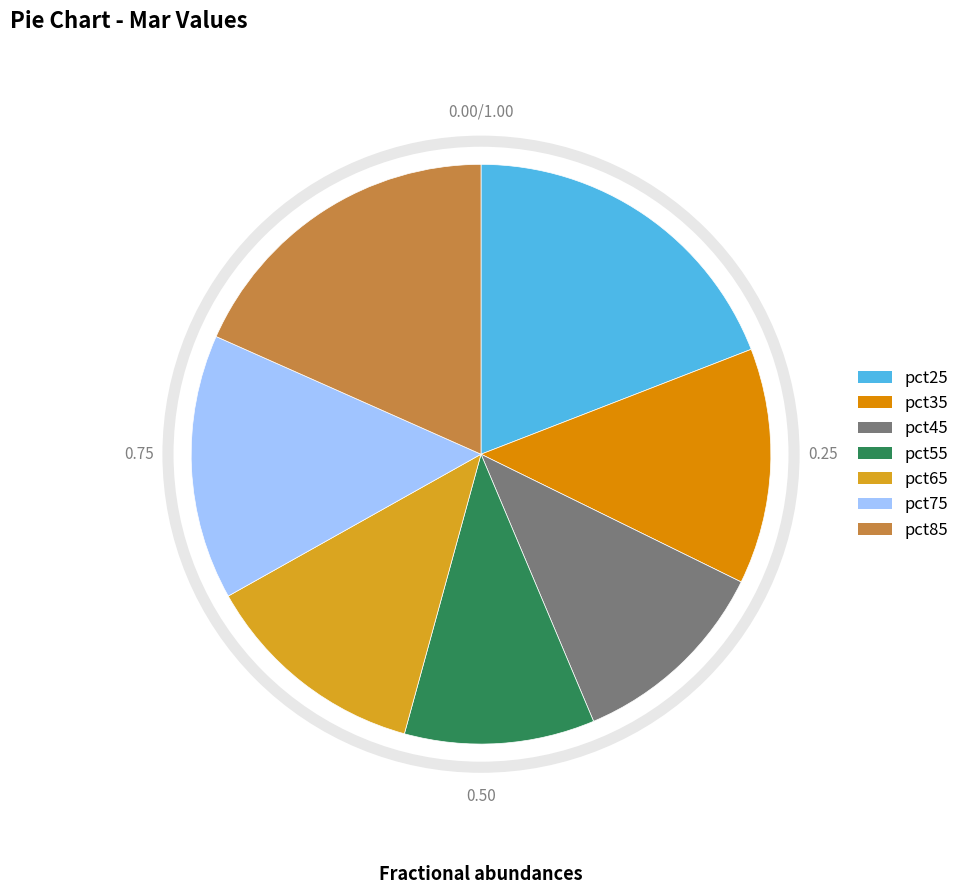

Rank the categories by value from lowest to highest.

pct55, pct45, pct65, pct35, pct75, pct85, pct25